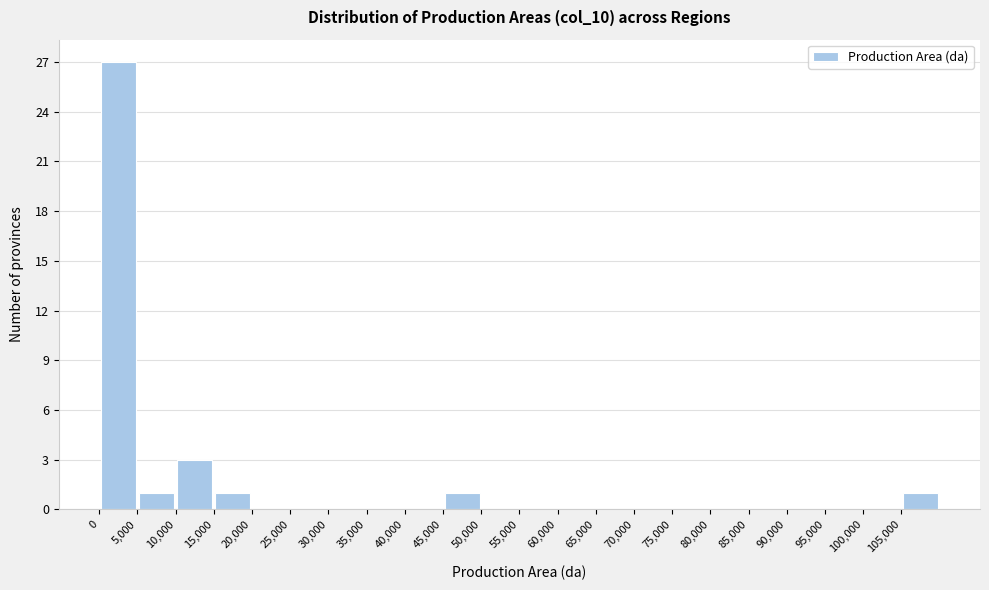

Reading left to right, transcribe this chart: for each bar, give the range it covers on the x-axis and its height. The values are not printed on the chart, so give them approximately, as read against the axis.

0 to 5000: 27
5000 to 10000: 1
10000 to 15000: 3
15000 to 20000: 1
20000 to 25000: 0
25000 to 30000: 0
30000 to 35000: 0
35000 to 40000: 0
40000 to 45000: 0
45000 to 50000: 1
50000 to 55000: 0
55000 to 60000: 0
60000 to 65000: 0
65000 to 70000: 0
70000 to 75000: 0
75000 to 80000: 0
80000 to 85000: 0
85000 to 90000: 0
90000 to 95000: 0
95000 to 100000: 0
100000 to 105000: 0
105000 to 110000: 1